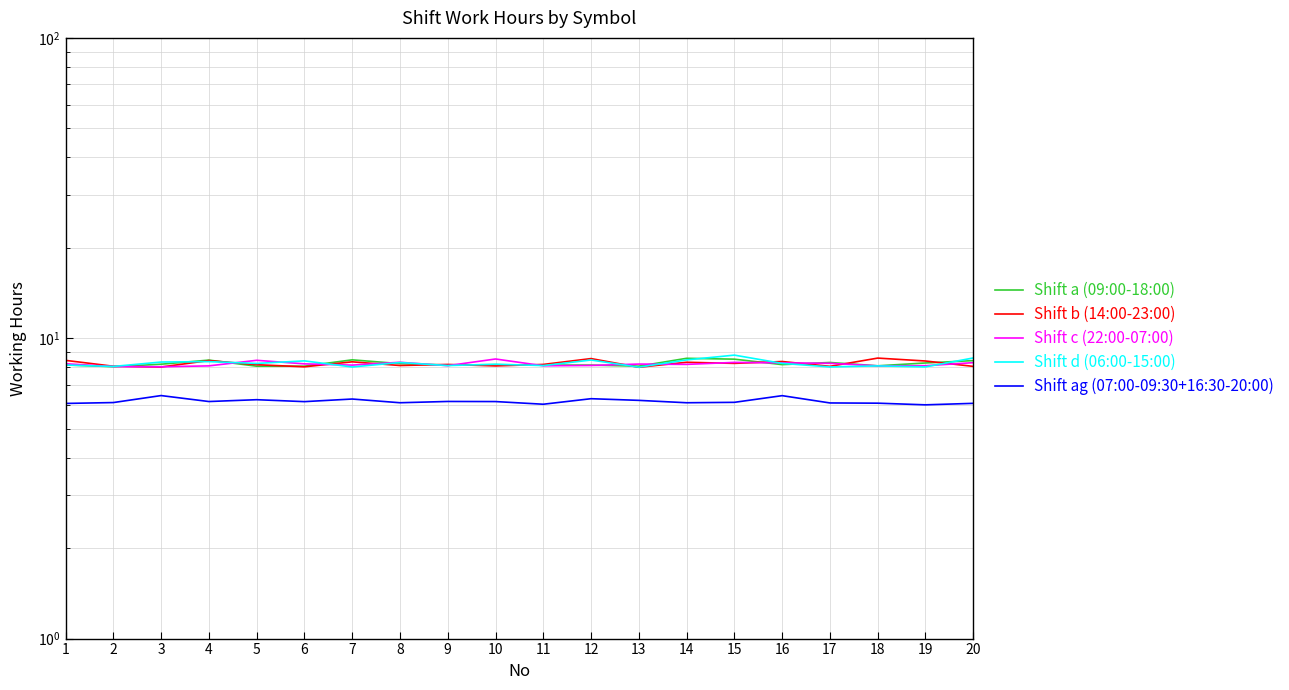

Does the chart display data point markers on the line(s)?

No